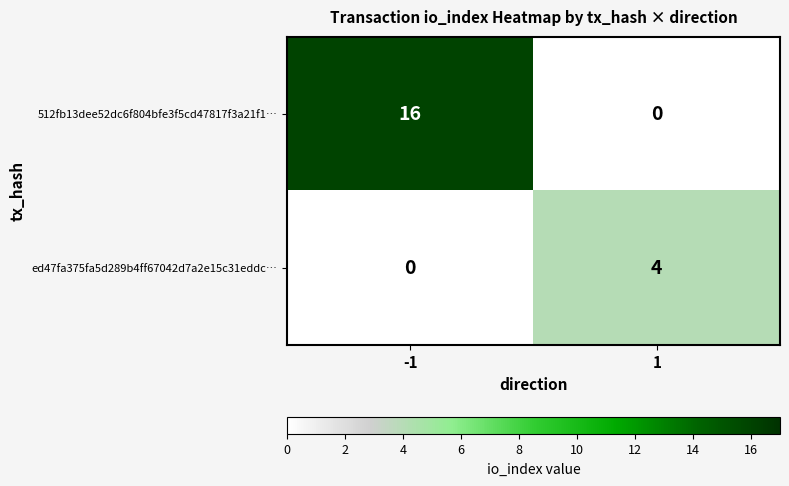

At which category is the sum across all series the highest?

-1